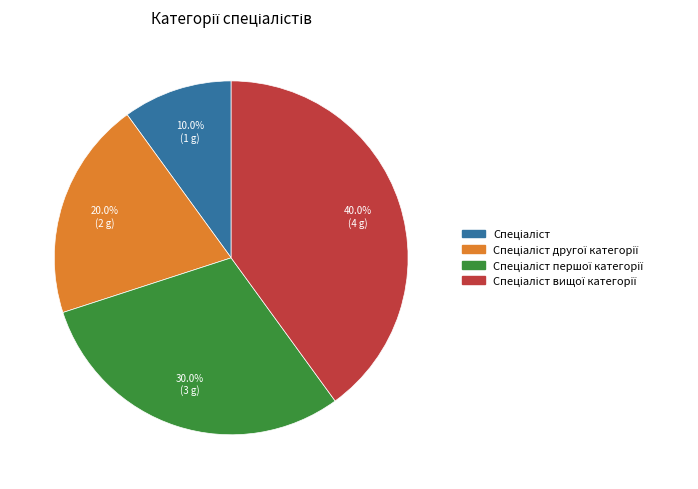

Is there a majority slice in this chart?

No